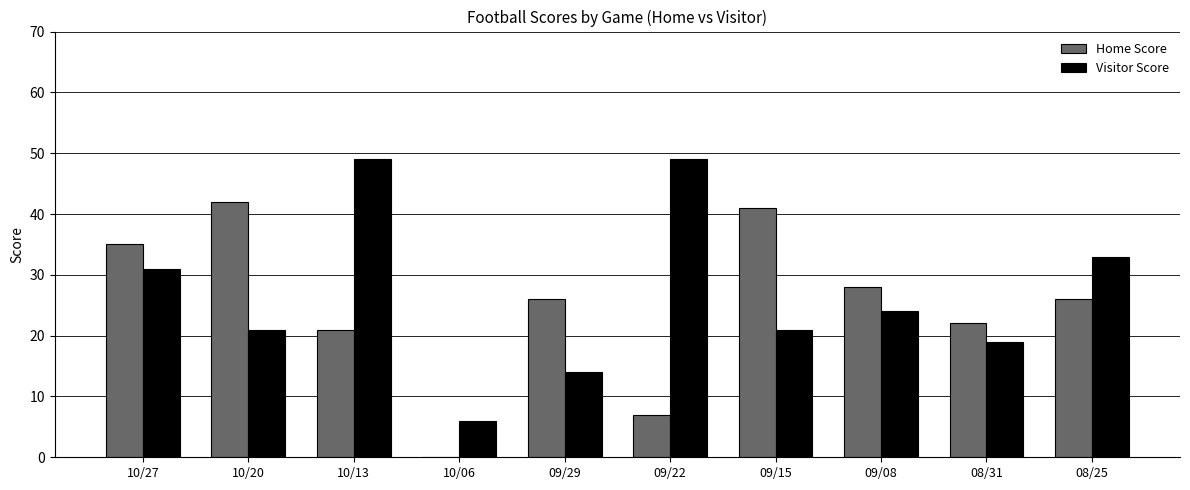

The value of Visitor Score at 08/31 is 19. True or false?

True